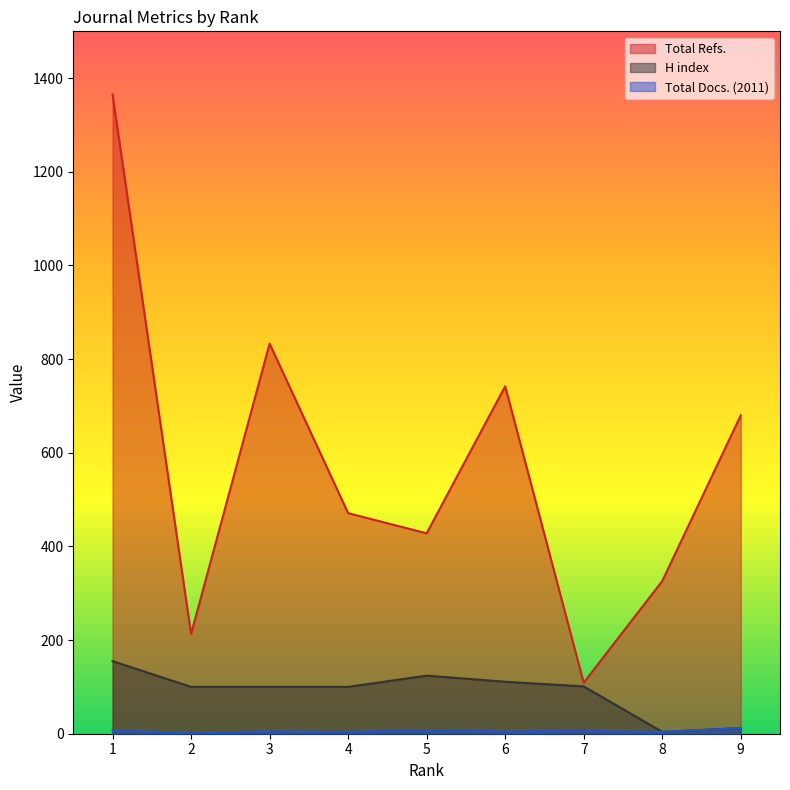

How many values in the Total Docs. (2011) series are below 5?

3